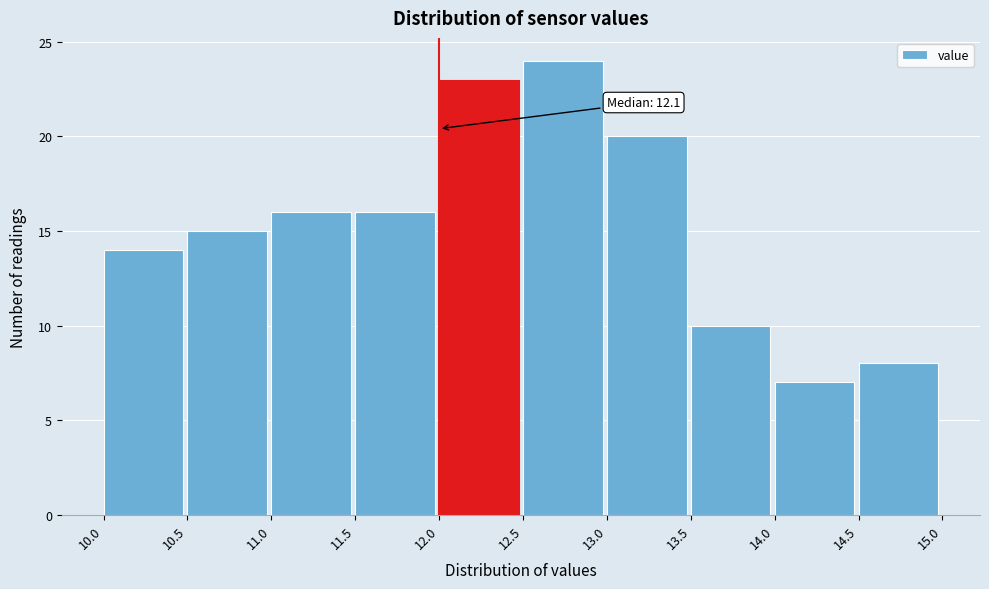

Over which range of the x-axis is the bar tallest?

12.5 to 13.0